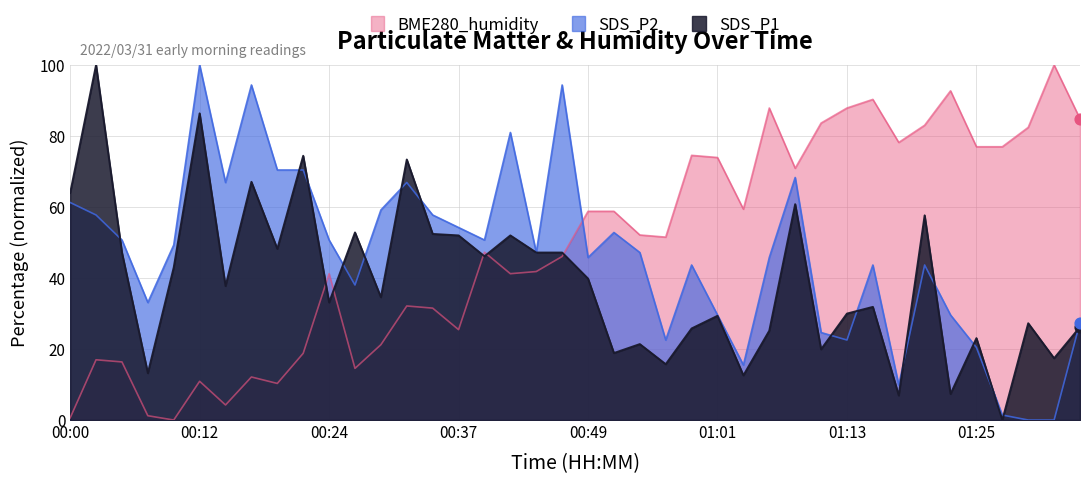

Which series reaches the minimum Y coordinate?

SDS_P1